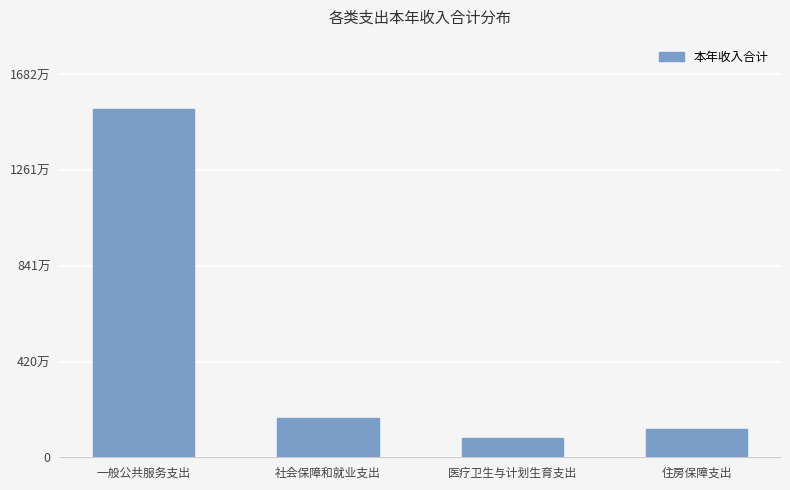

Reading left to right, extract all data points from this chart.

一般公共服务支出=15296166	社会保障和就业支出=1719077	医疗卫生与计划生育支出=862507	住房保障支出=1231350